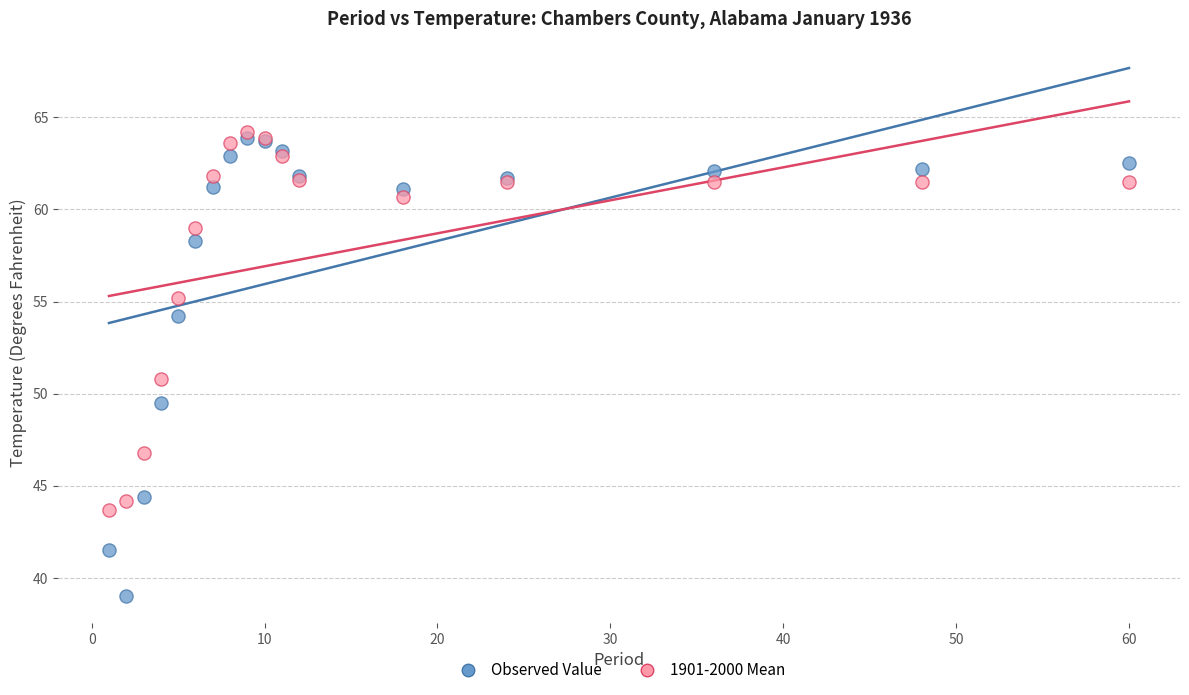

What are all the series names shown in the legend?

Observed Value, 1901-2000 Mean